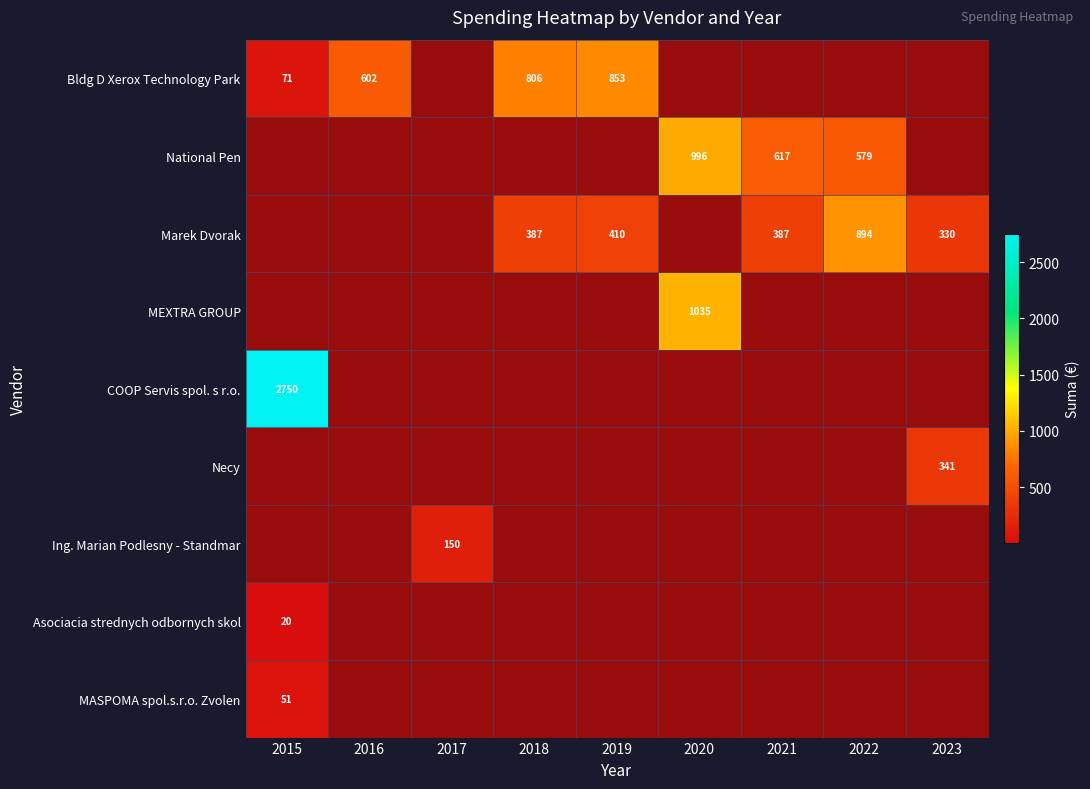

Is the value of MEXTRA GROUP at 2020 greater than the value of COOP Servis spol. s r.o. at 2021?

Yes